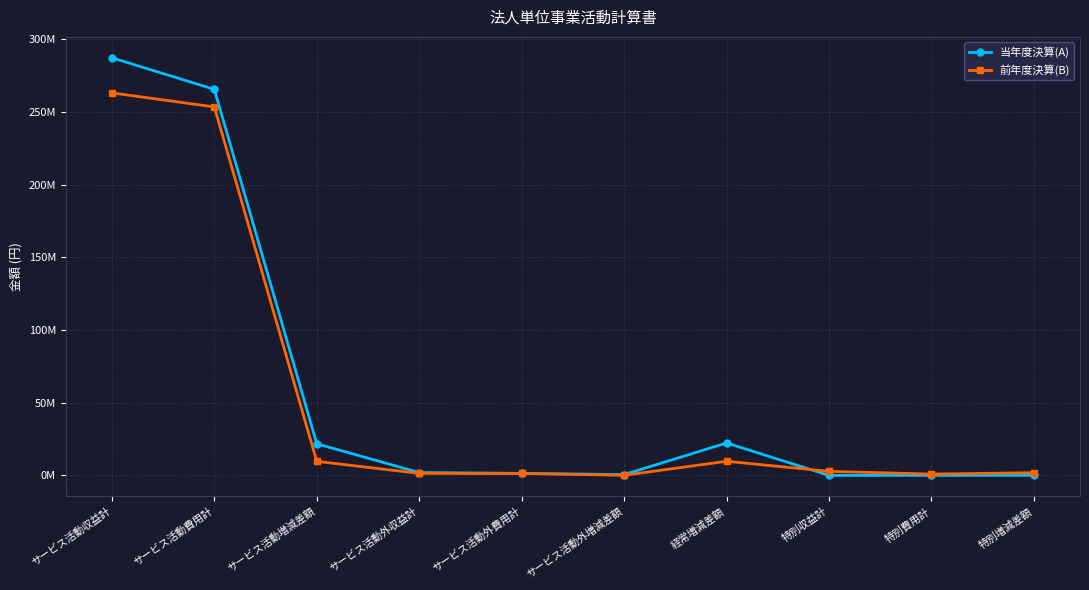

Where is the first local minimum for 前年度決算(B)?

サービス活動外増減差額